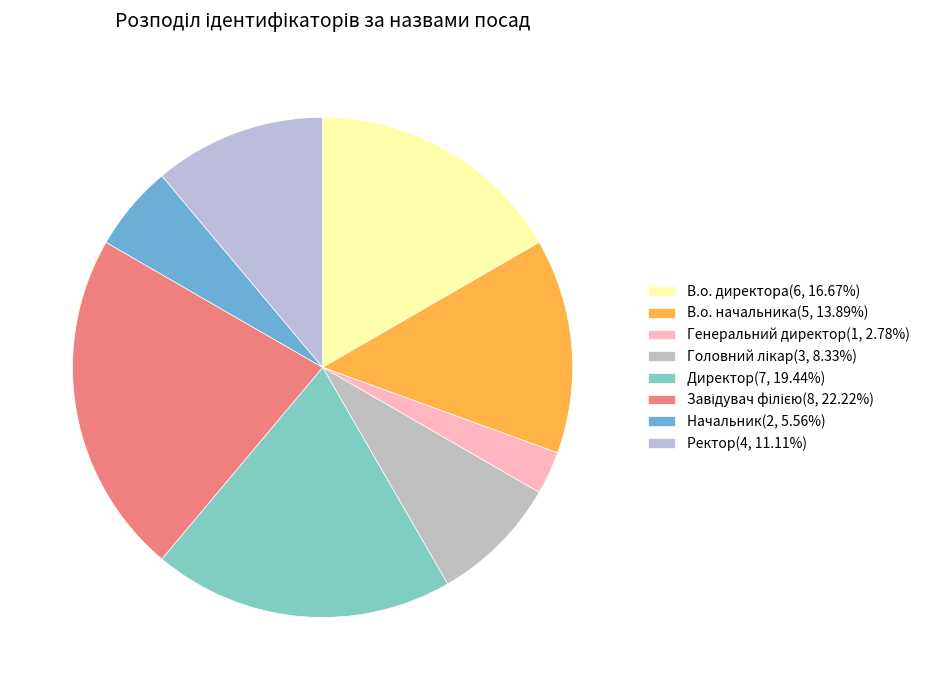

Rank the categories by value from highest to lowest.

Завідувач філією, Директор, В.о. директора, В.о. начальника, Ректор, Головний лікар, Начальник, Генеральний директор